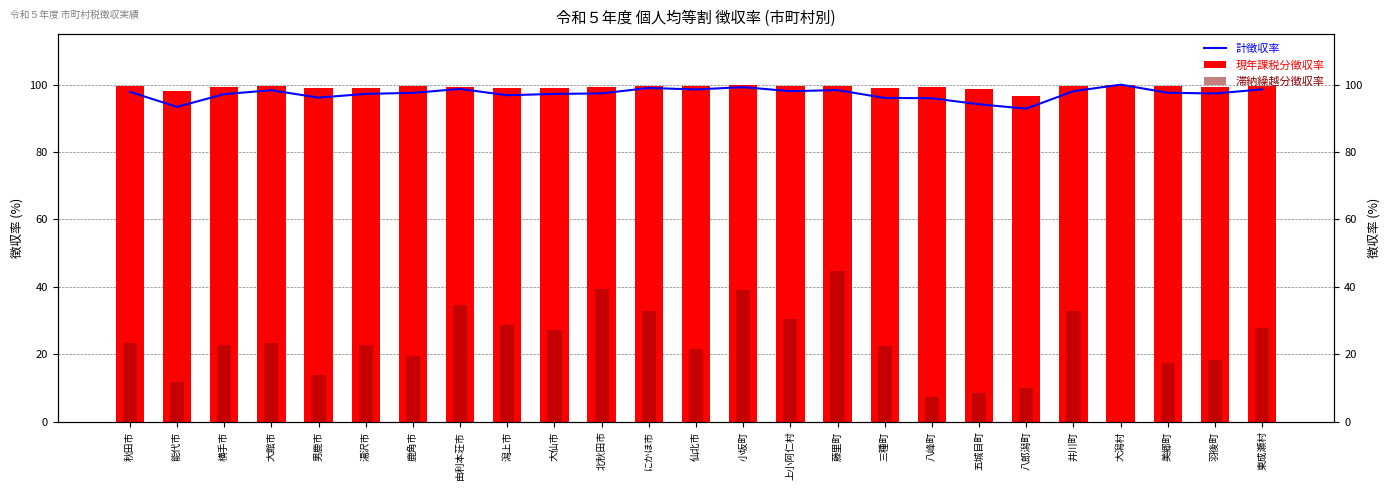

How many data points in 現年課税分徴収率 are less than 99?

5